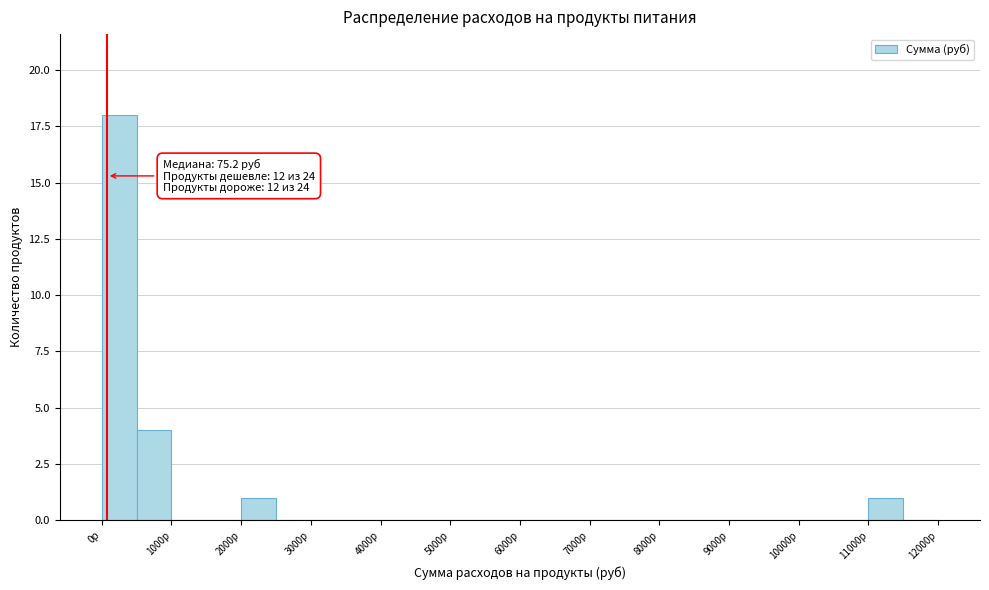

Which range on the x-axis has the tallest bar?

0 to 500